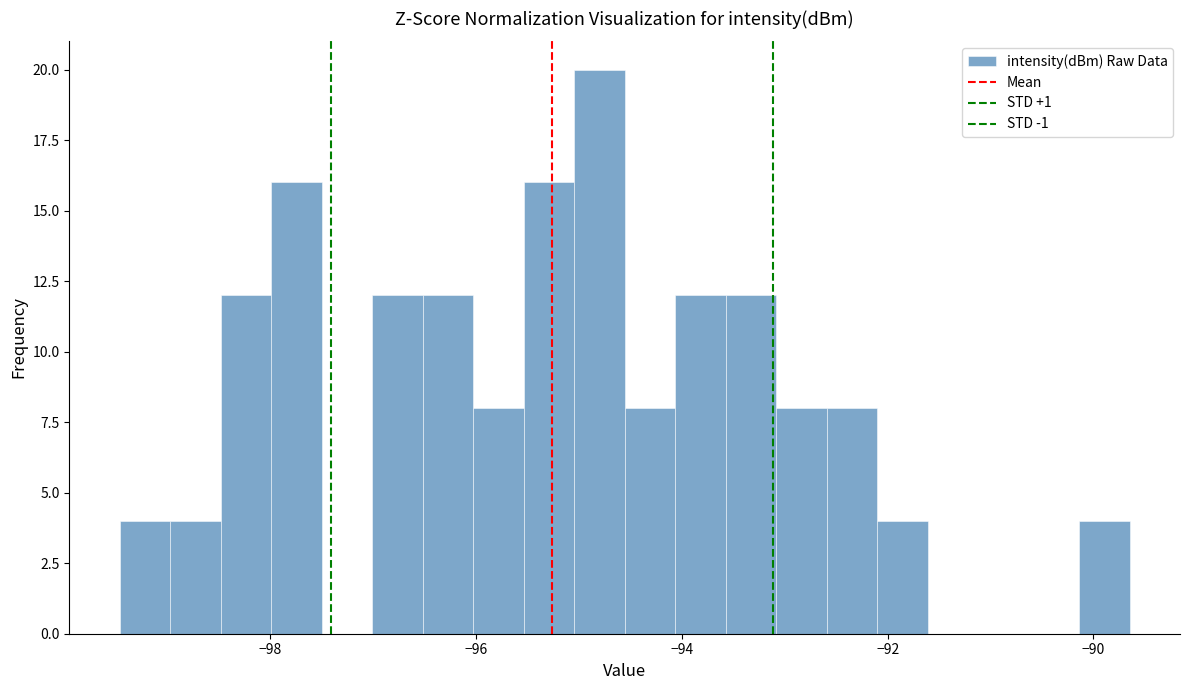

Read against the x-axis, roughly where is the centre of the tallest bar?

-94.8